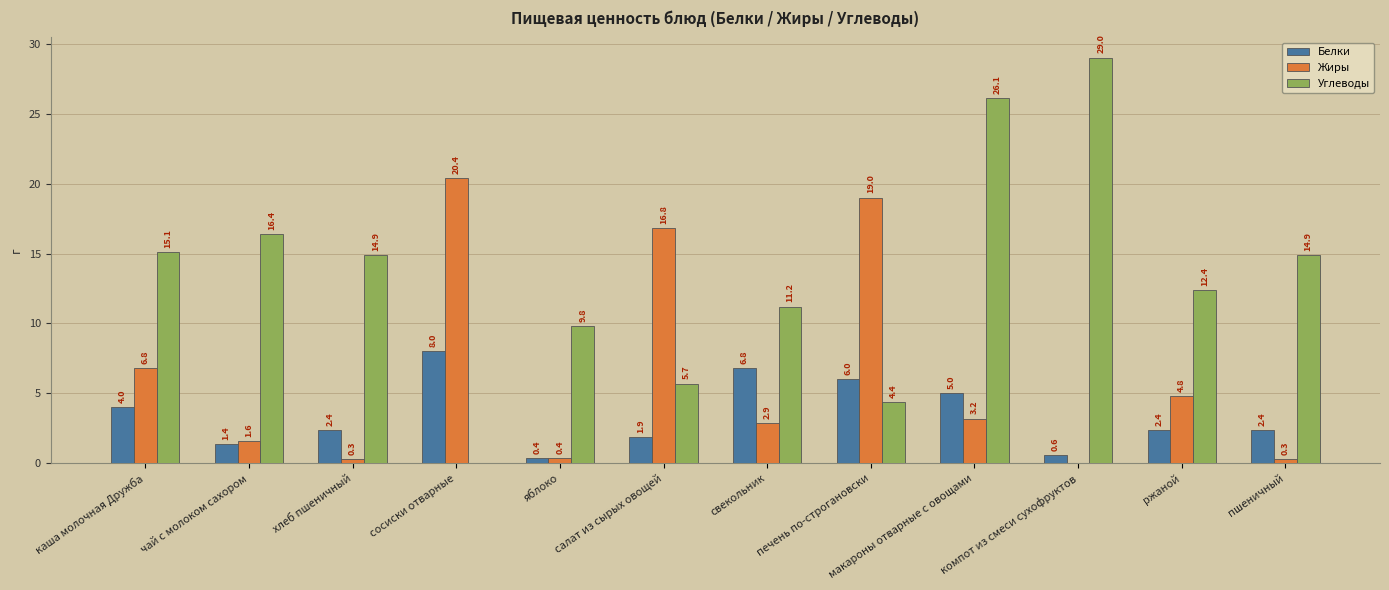

What is the sum of the Жиры values at яблоко and сосиски отварные?

20.8